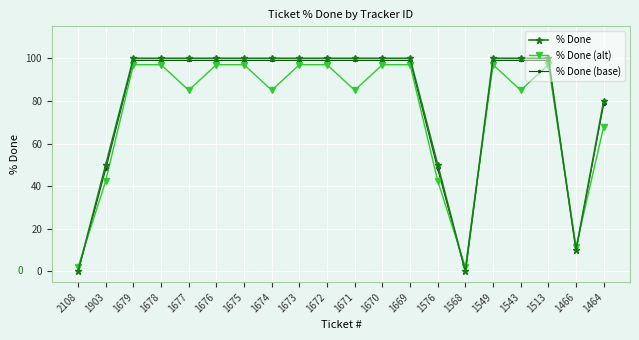

What is the difference between the maximum and minimum values in the % Done series?

100.0